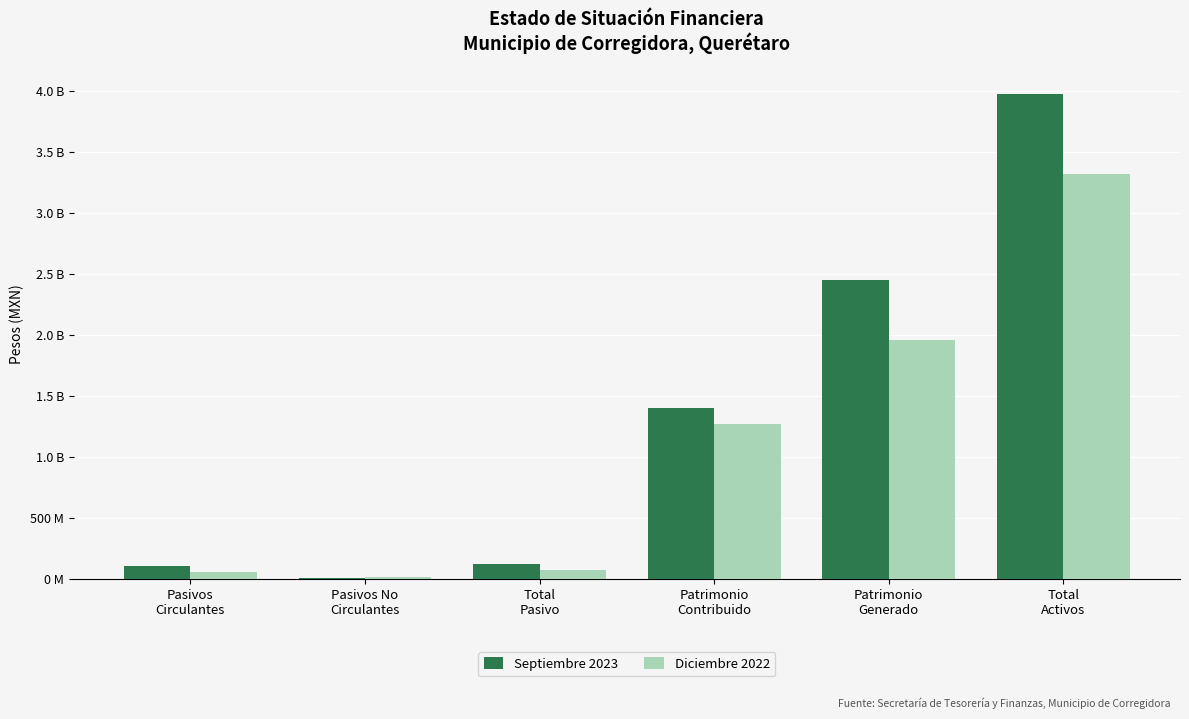

What are all the series names shown in the legend?

Septiembre 2023, Diciembre 2022